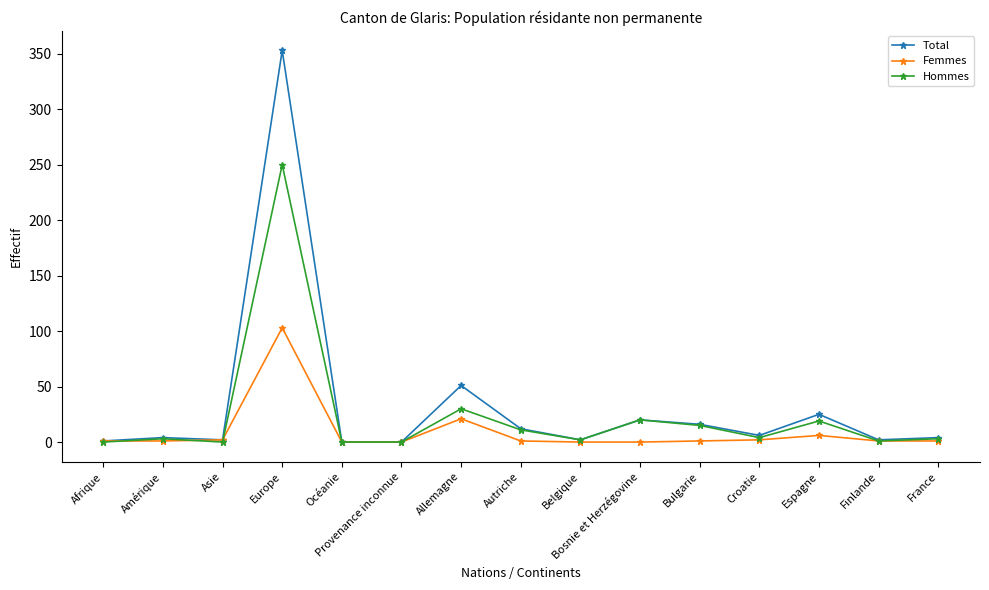

At which label is Hommes closest to 125?

Allemagne